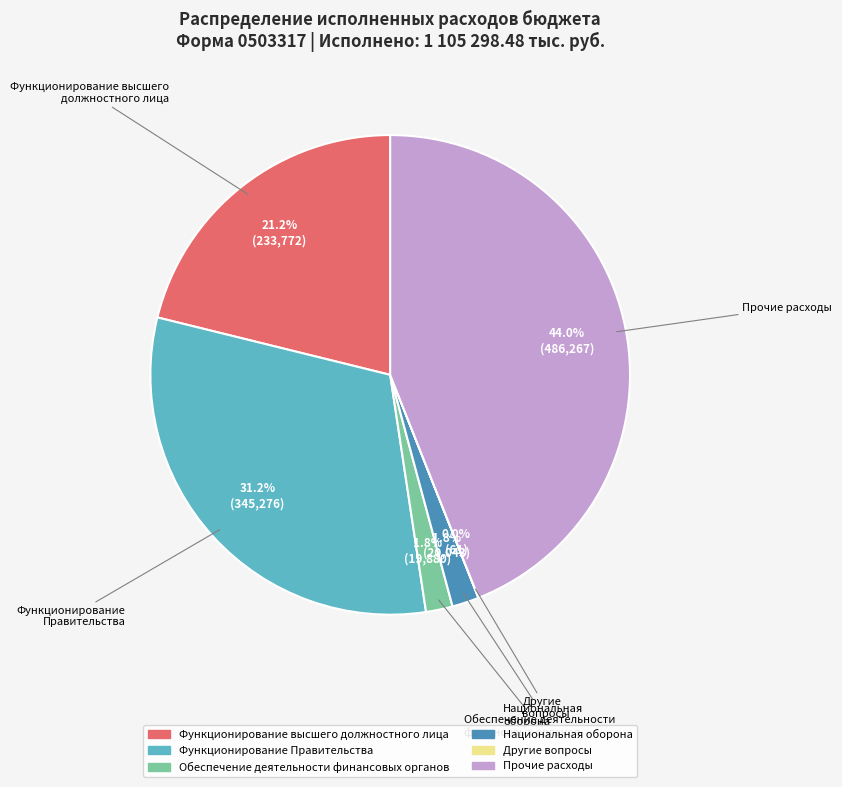

Is there any slice that represents more than half of the pie?

No